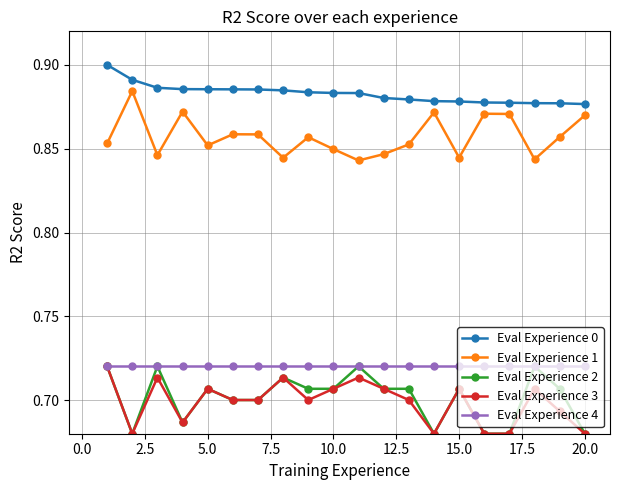

True or false: Eval Experience 1 has more than 0 interior local peaks.

True